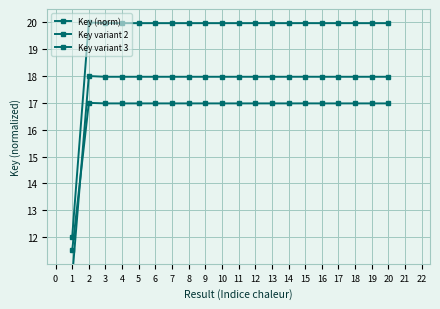

In Key (norm), how many points are lower than both neighbors (excluding endpoints)?

7